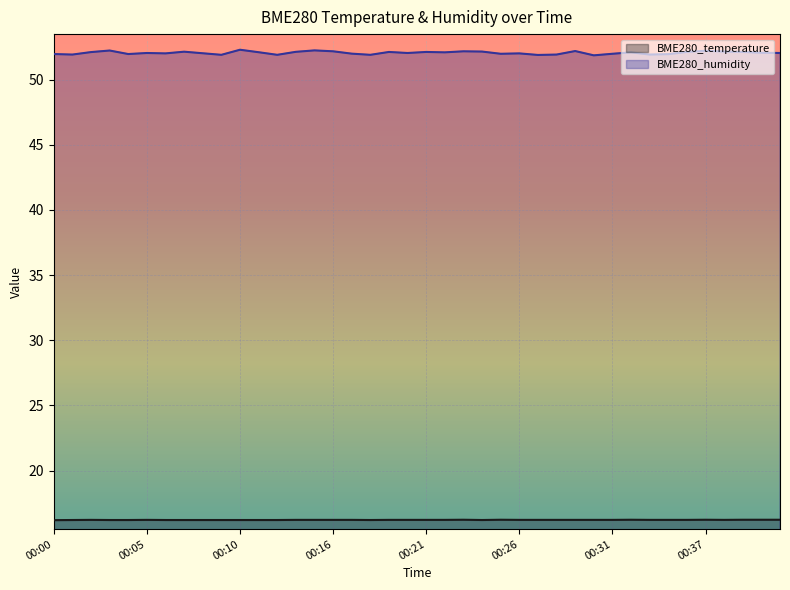

True or false: BME280_temperature and BME280_humidity cross at least once.

False